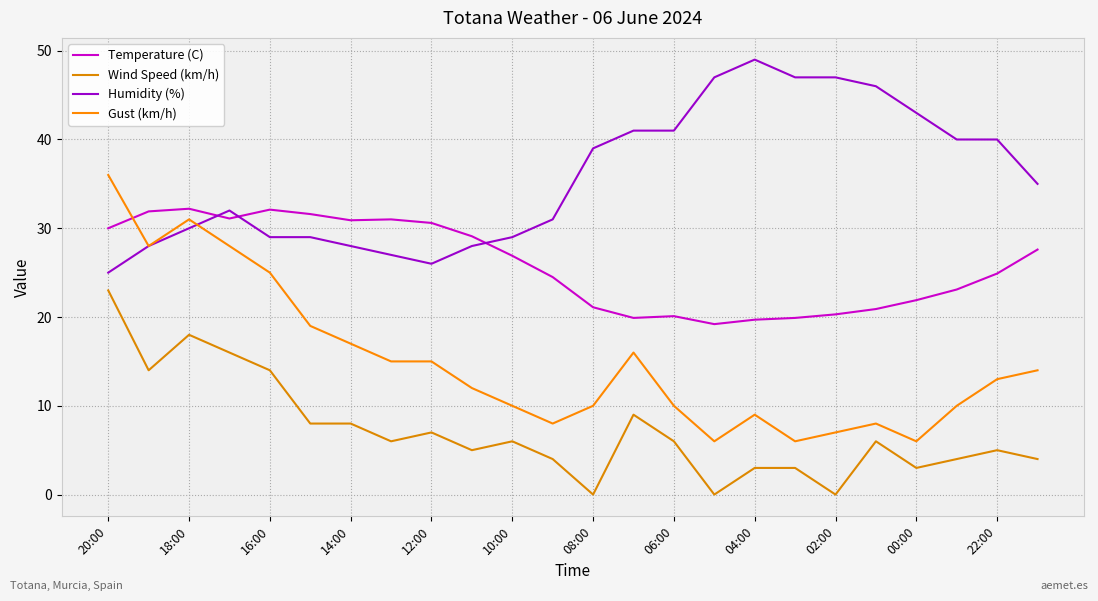

What is the average value of the Gust (km/h) series?

15.0